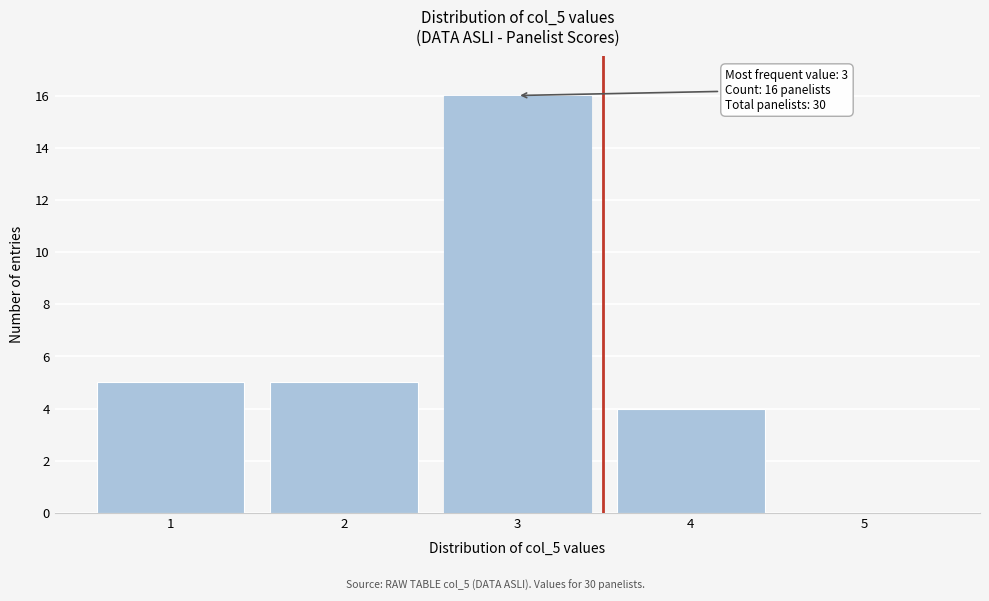

Reading right to left, extract all data points from this chart.

5=0	4=4	3=16	2=5	1=5